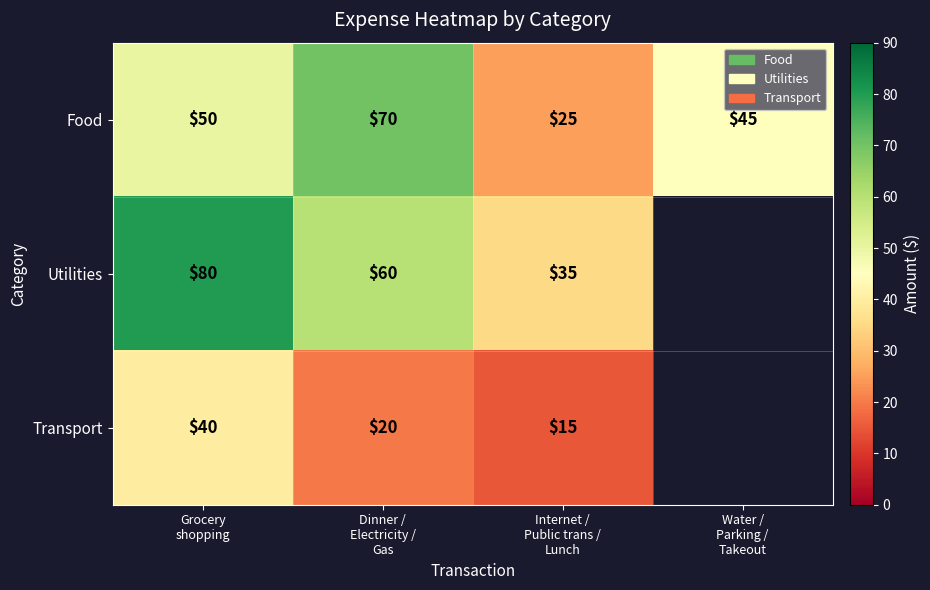

What is the maximum value for Food?

70